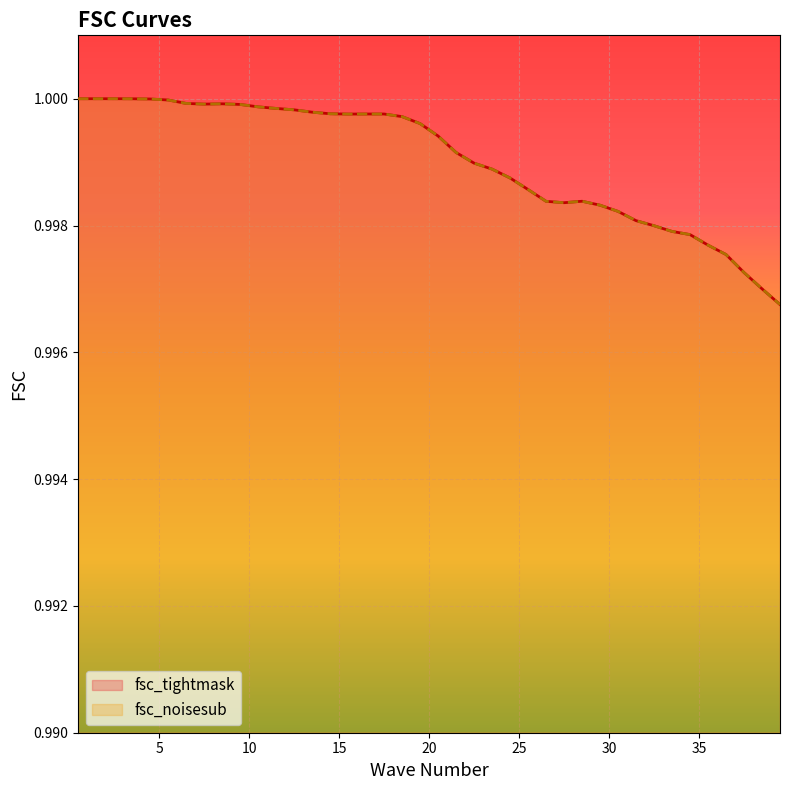

How many interior local peaks does the fsc_noisesub series have?

2